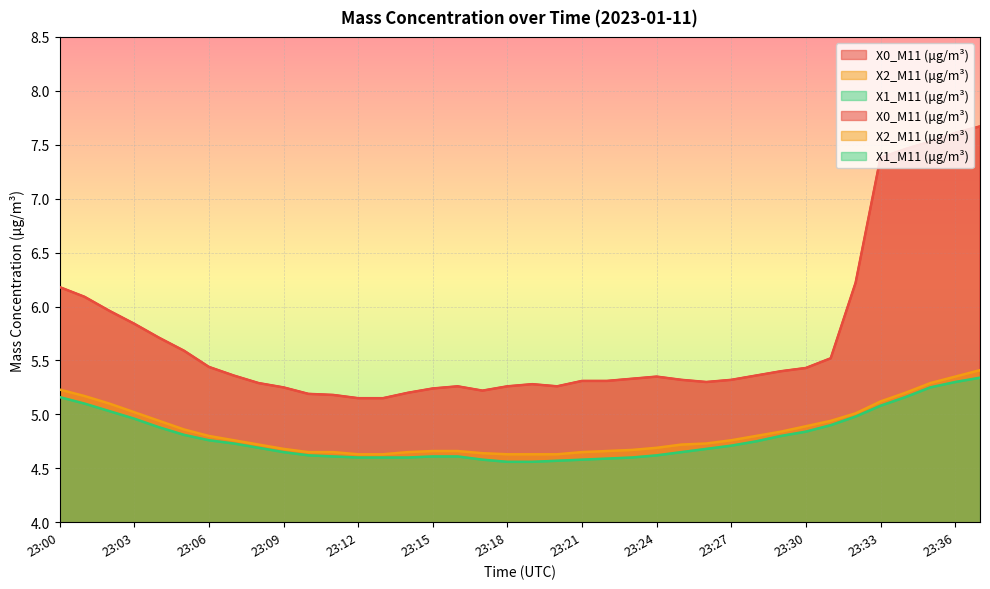

What is the difference between the maximum and minimum values in the X1_M11 (μg/m³) series?

0.8